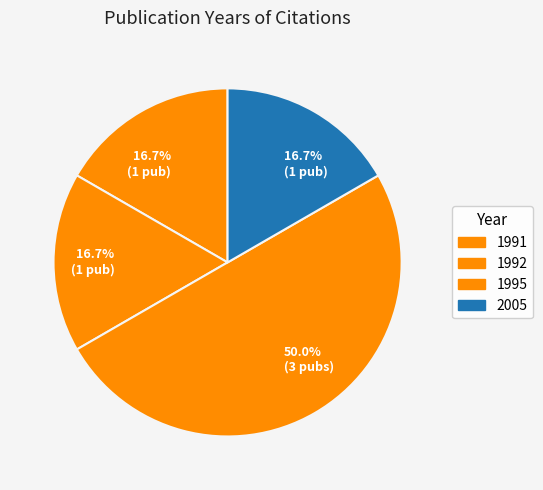

How many slices are in this pie chart?

4